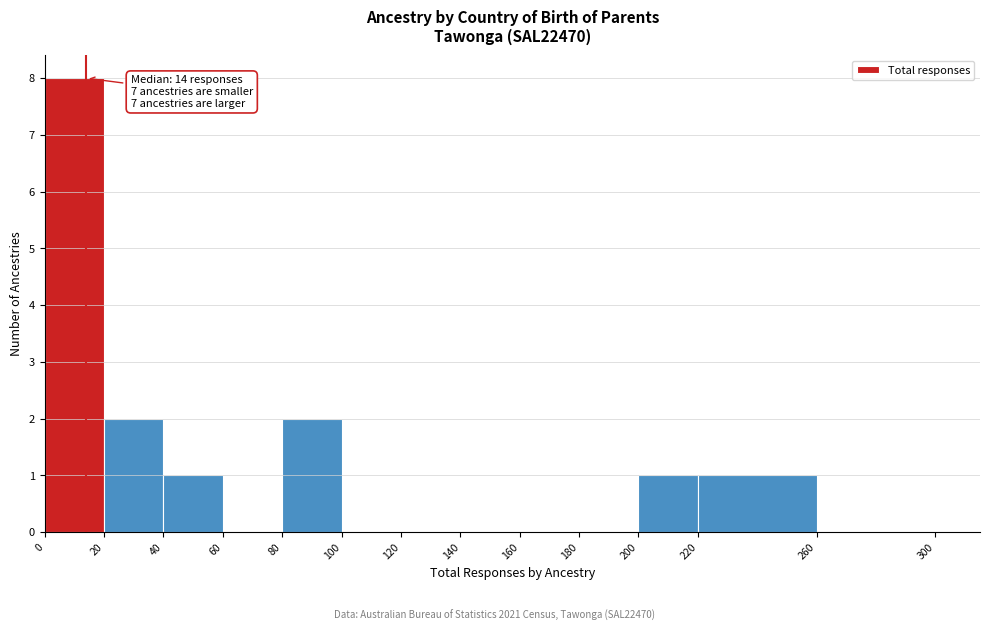

Over which range of the x-axis is the bar tallest?

0 to 20